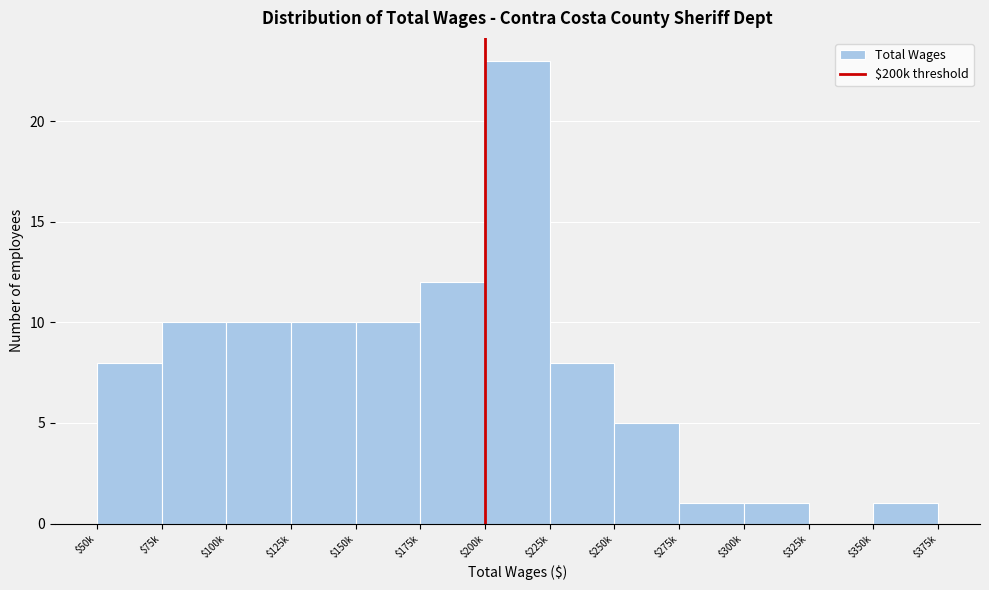

Which label corresponds to the largest value in the chart?

$200k